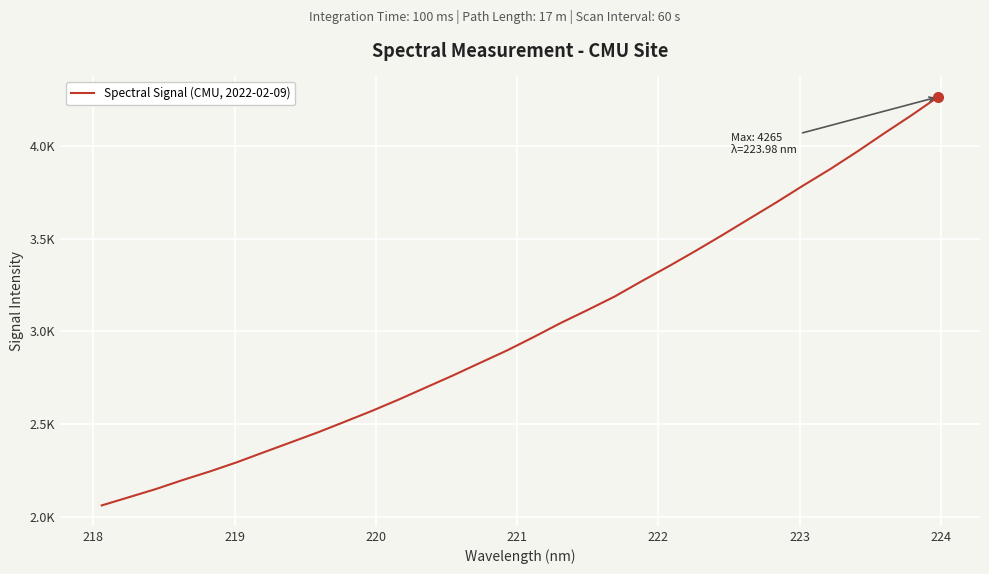

Reading left to right, extract all data points from this chart.

2061.9	2105.8	2150.0	2198.8	2244.9	2294.5	2348.5	2401.9	2455.7	2513.2	2571.3	2633.0	2697.7	2762.3	2829.9	2896.9	2969.9	3045.7	3116.0	3188.4	3271.1	3351.2	3434.3	3520.3	3608.6	3696.5	3787.7	3876.2	3970.4	4068.9	4164.8	4265.1